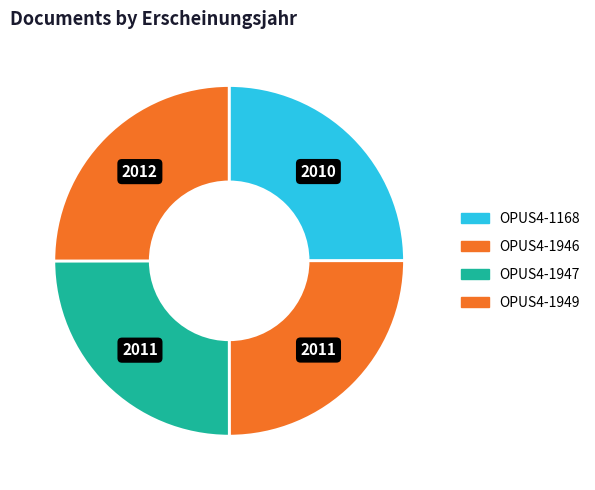

Does OPUS4-1168 account for over 50% of the chart?

No